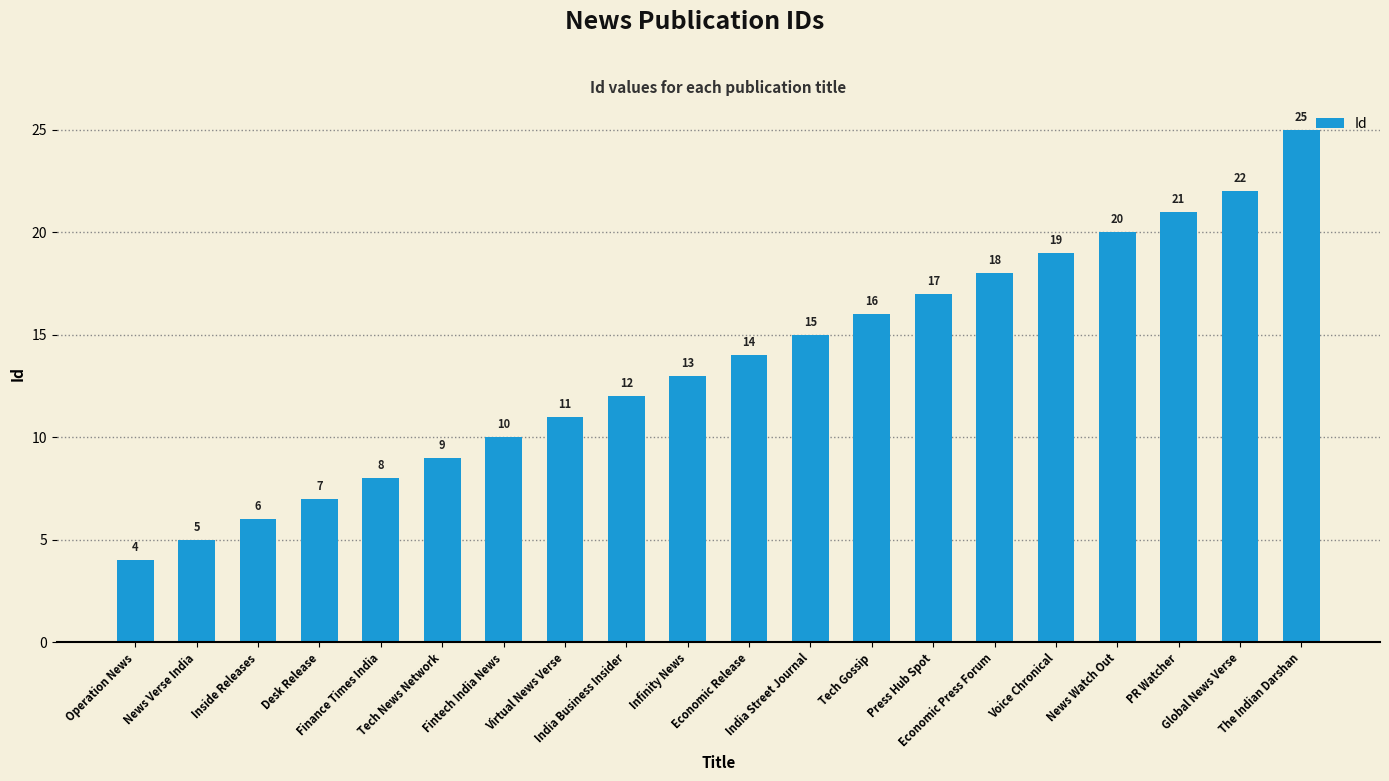

The value at Voice Chronical is 12. True or false?

False